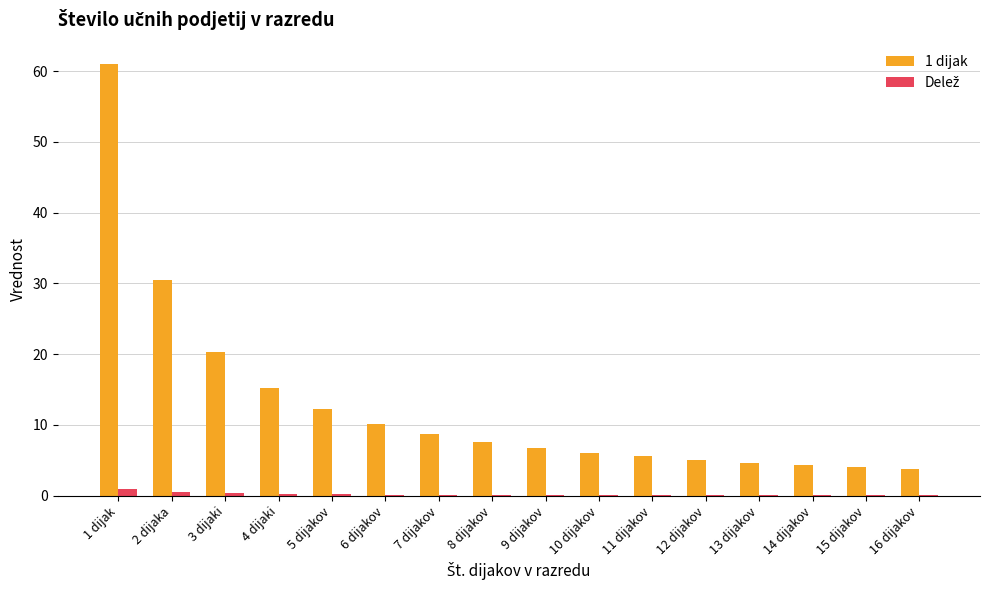

The 1 dijak series shows 7.6 at 8 dijakov. True or false?

True